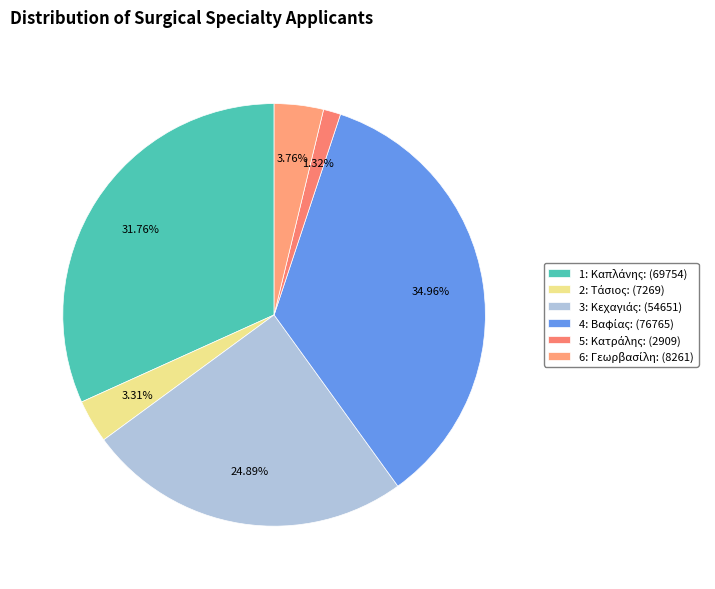

To the nearest percent, what is the difference between the largest and smallest slice percentages?

34%